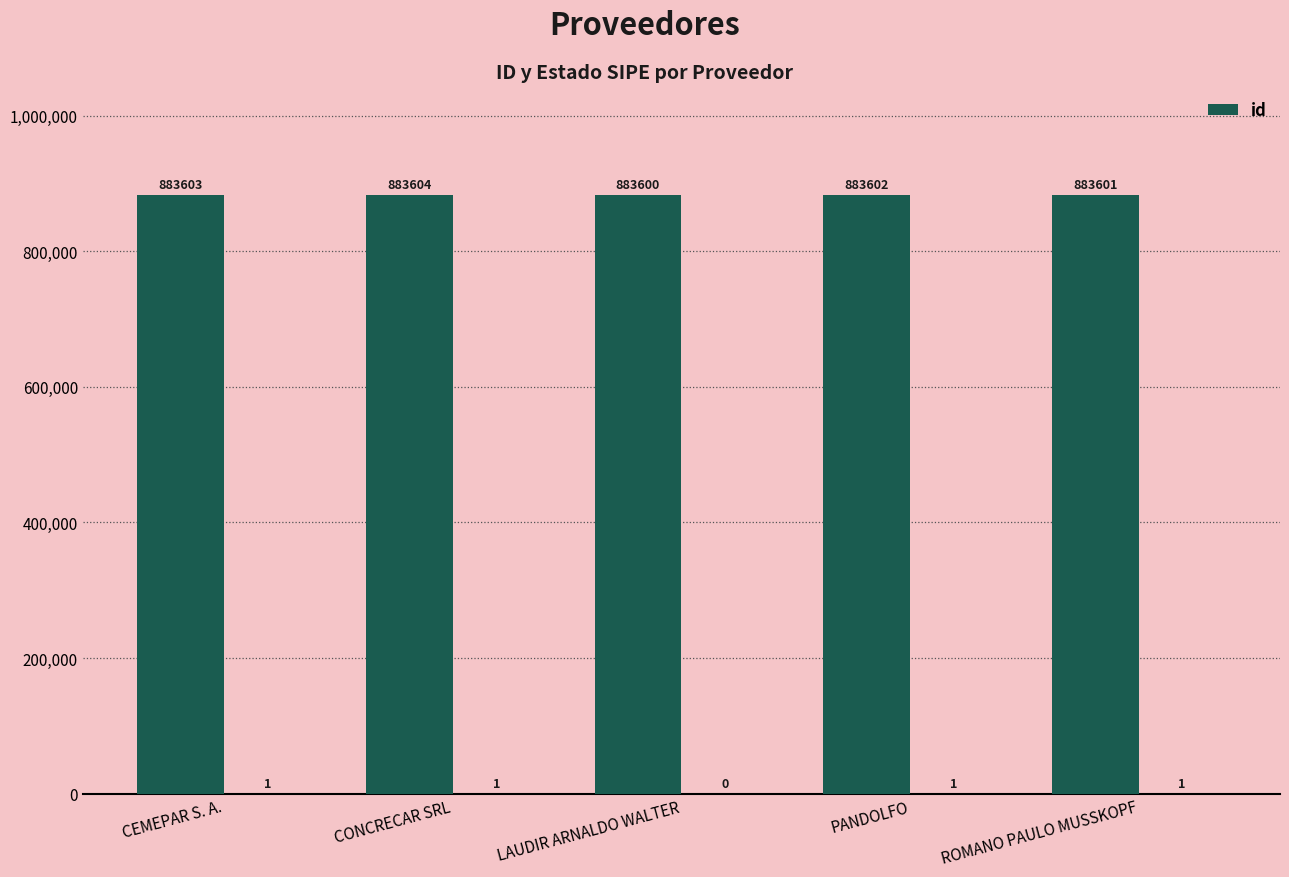

What is the average value?

883602